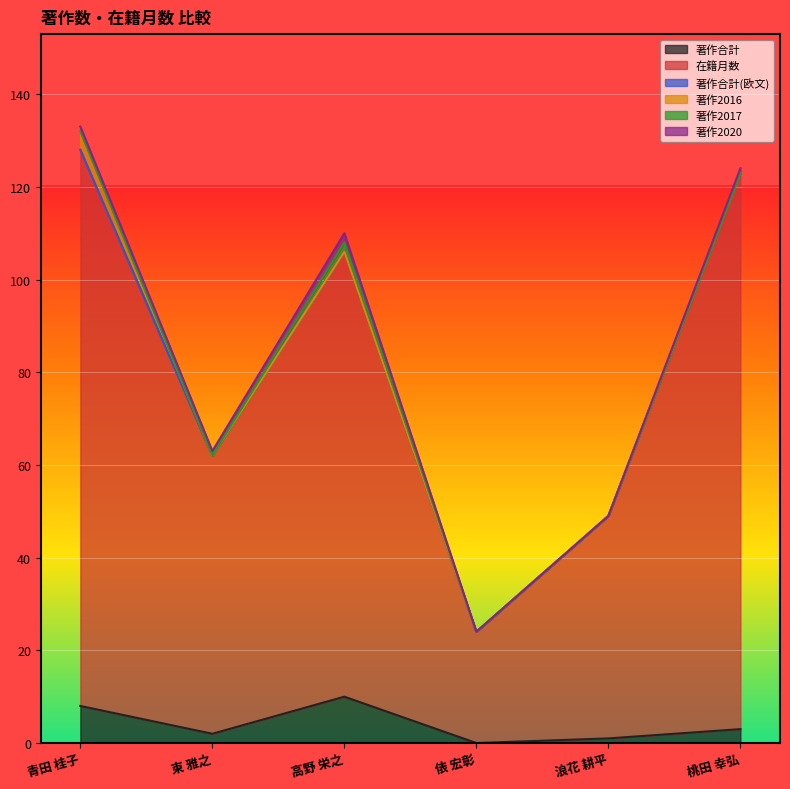

True or false: 著作合計(欧文) has more than 2 interior local peaks.

False